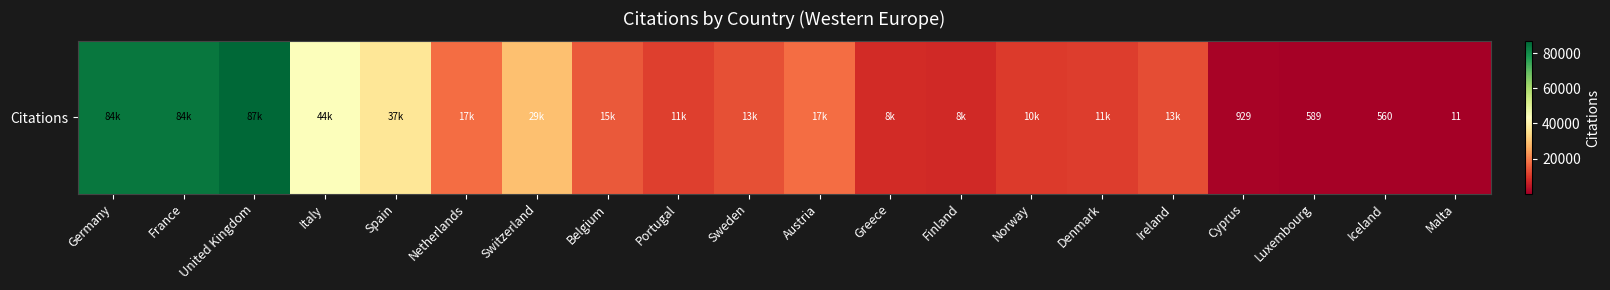

Reading left to right, extract all data points from this chart.

83617	83869	86643	43727	36688	17455	29286	14741	10863	13324	17456	7966	7663	10355	10549	13089	929	589	560	11